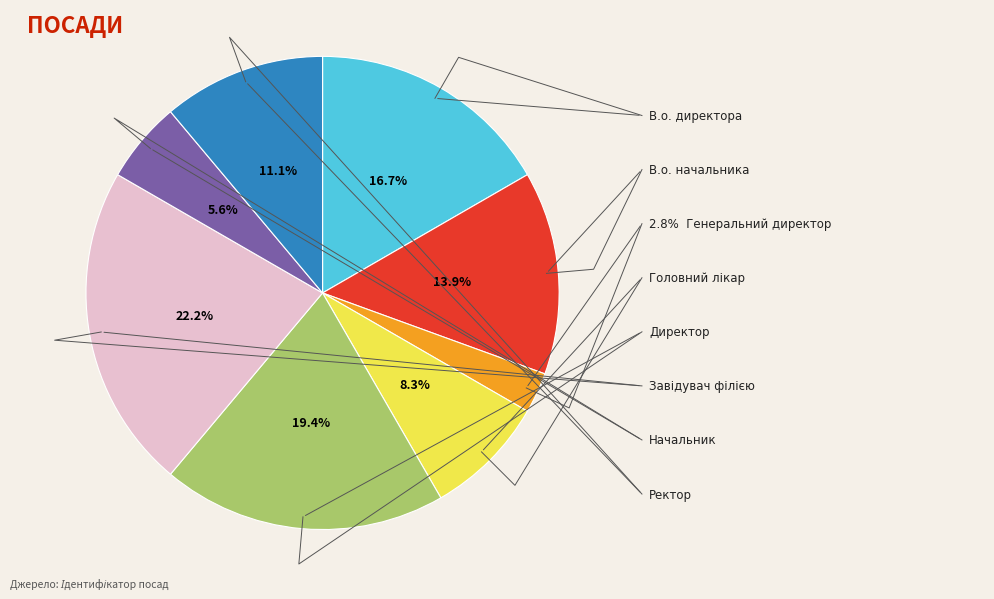

What is the change in value from Начальник to Ректор?

+2